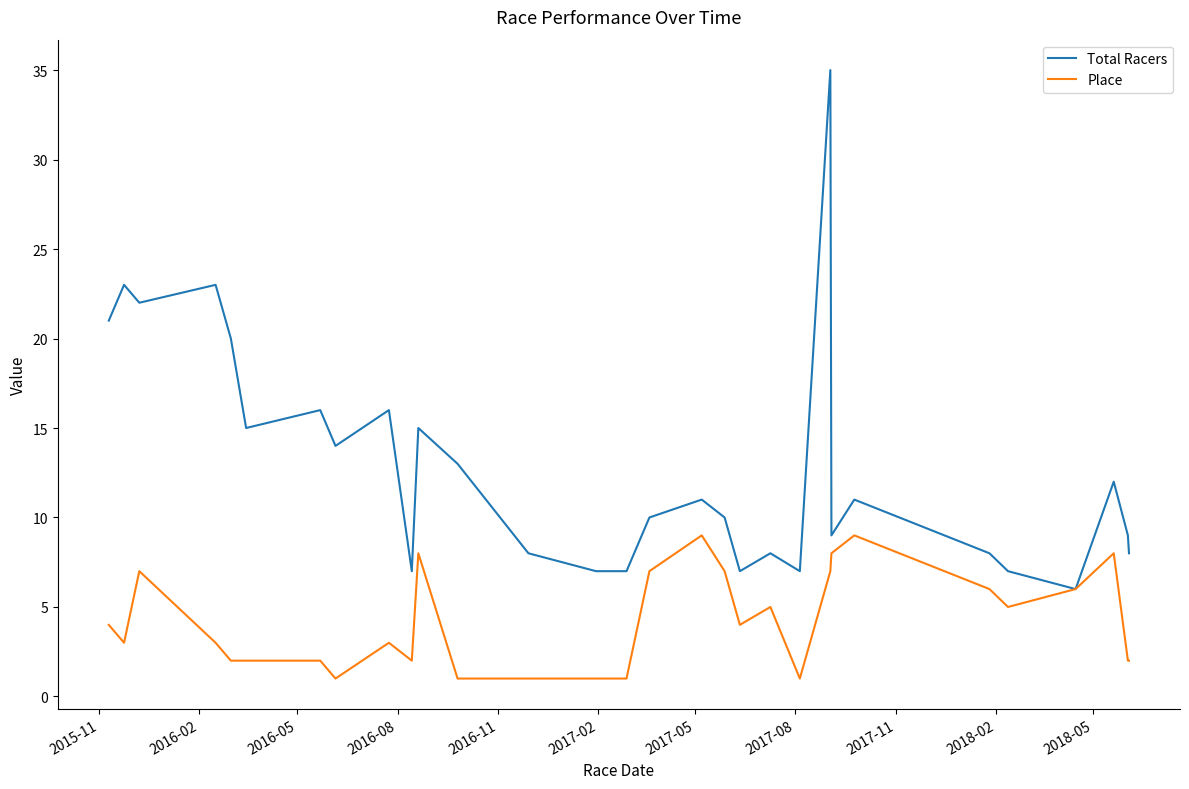

What is the difference between the maximum and minimum values in the Place series?

8